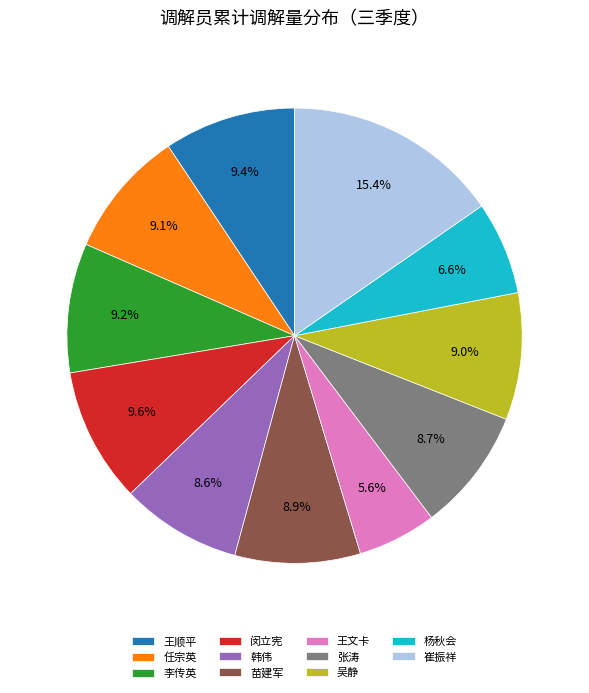

Between 杨秋会 and 闵立宪, which is larger?

闵立宪